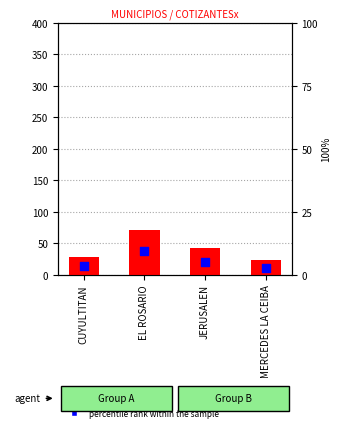

Which series contains the highest Y value?

count